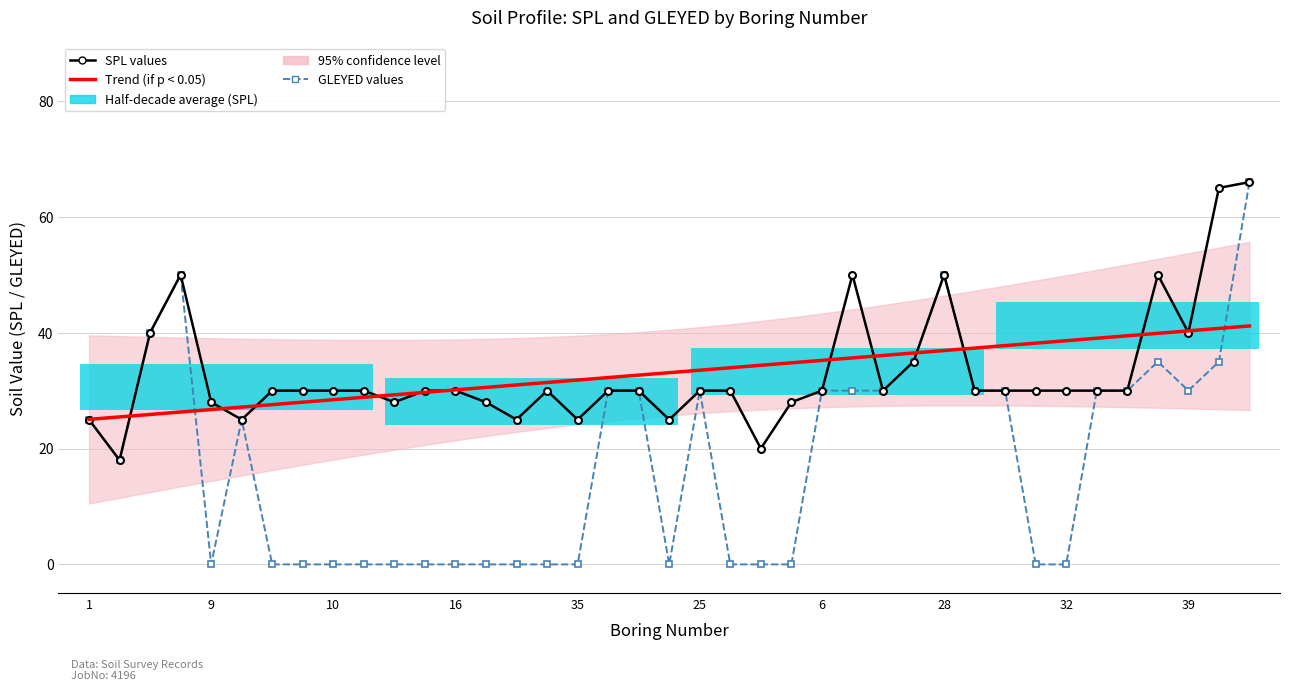

Is the value of SPL values at 39 greater than the value of GLEYED values at 9?

Yes